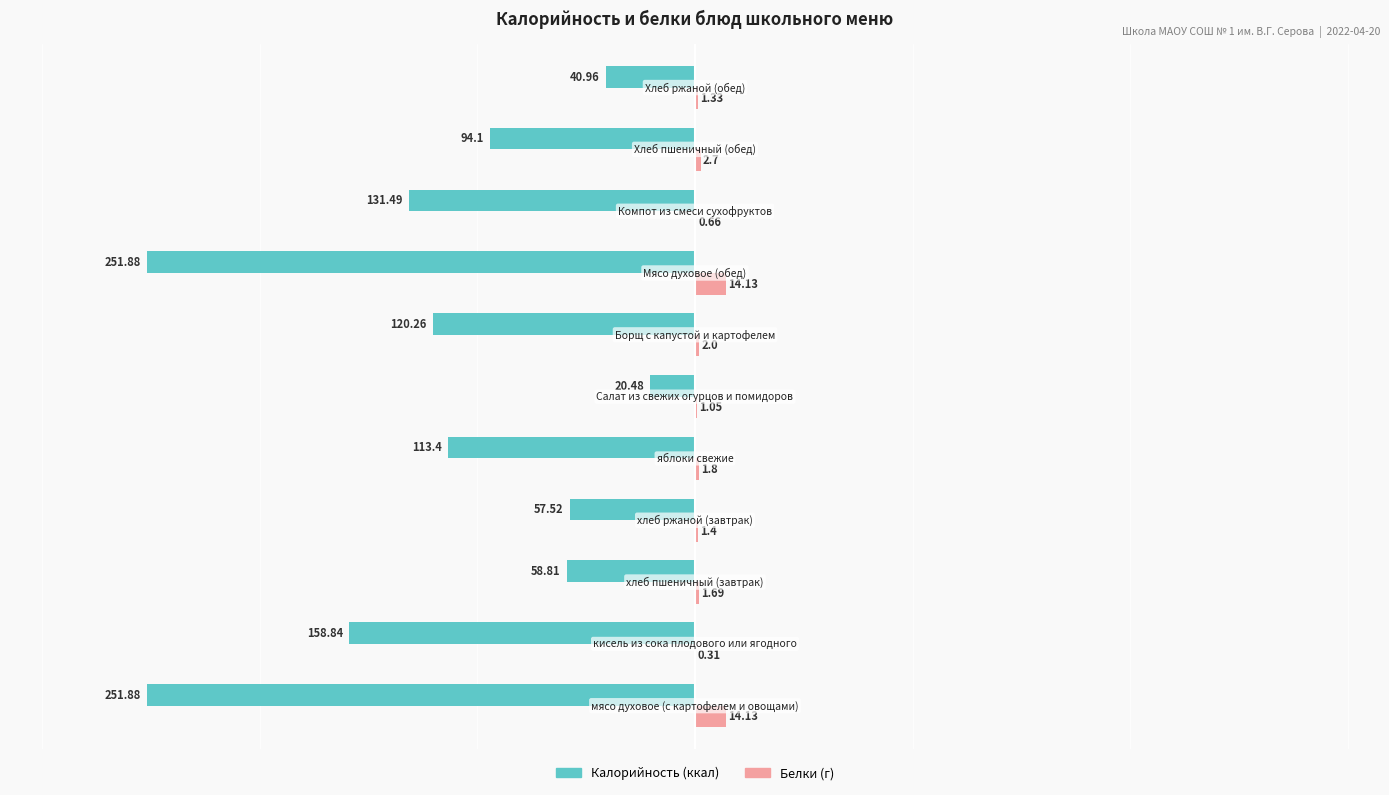

How many categories are shown in the chart?

11